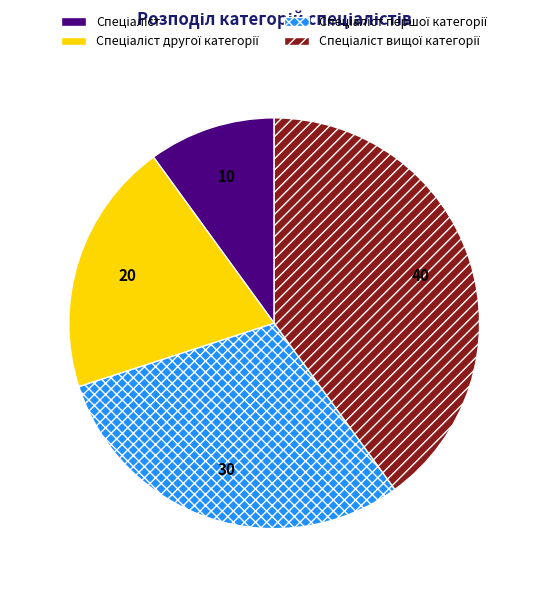

Does any single category account for the majority?

No